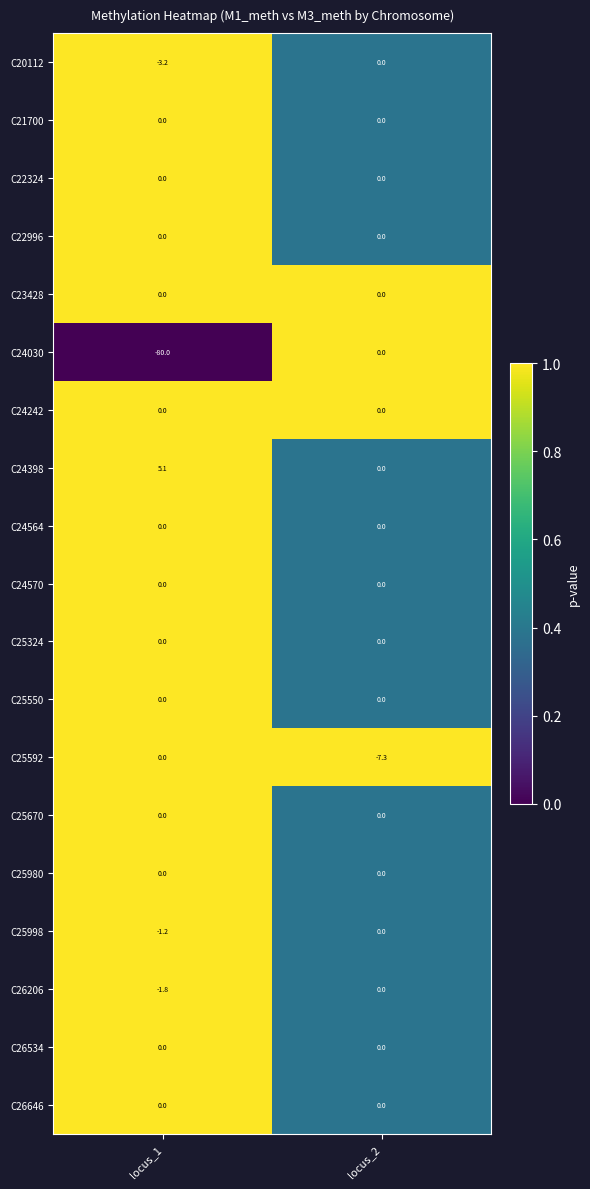

What is the difference between the maximum and minimum values in the C24398 series?

5.1